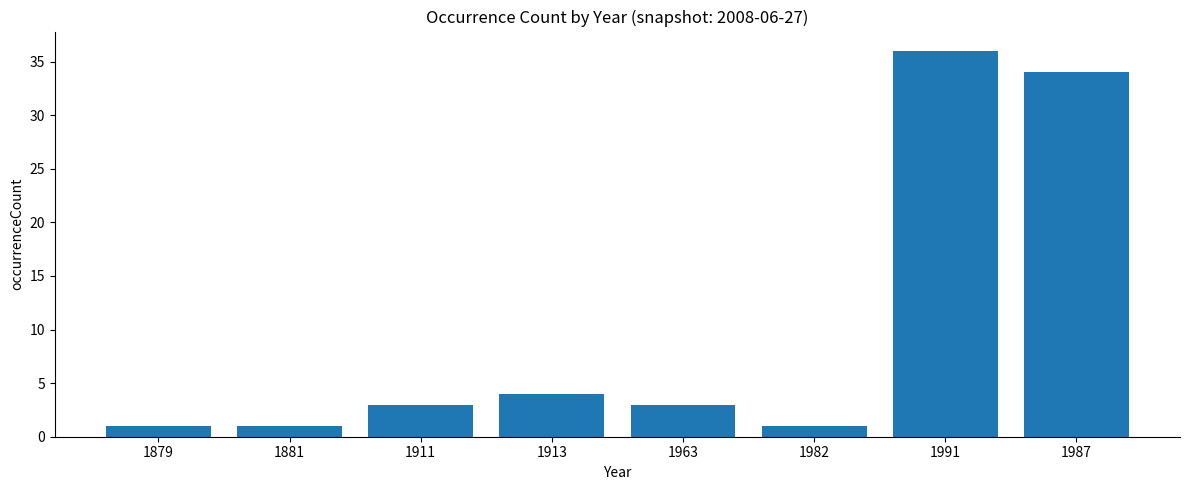

At which category does the chart reach its peak across all series?

1991